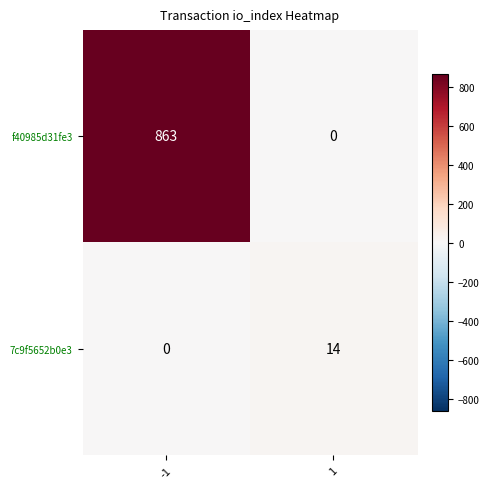

What is the sum of all f40985d31fe3 values?

863